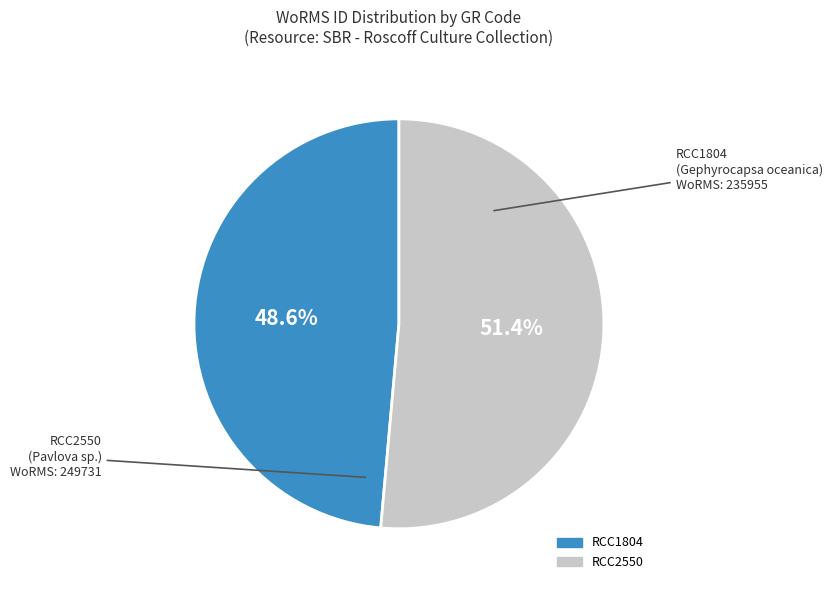

To the nearest percent, what is the difference between the RCC1804 and RCC2550 slice percentages?

3%